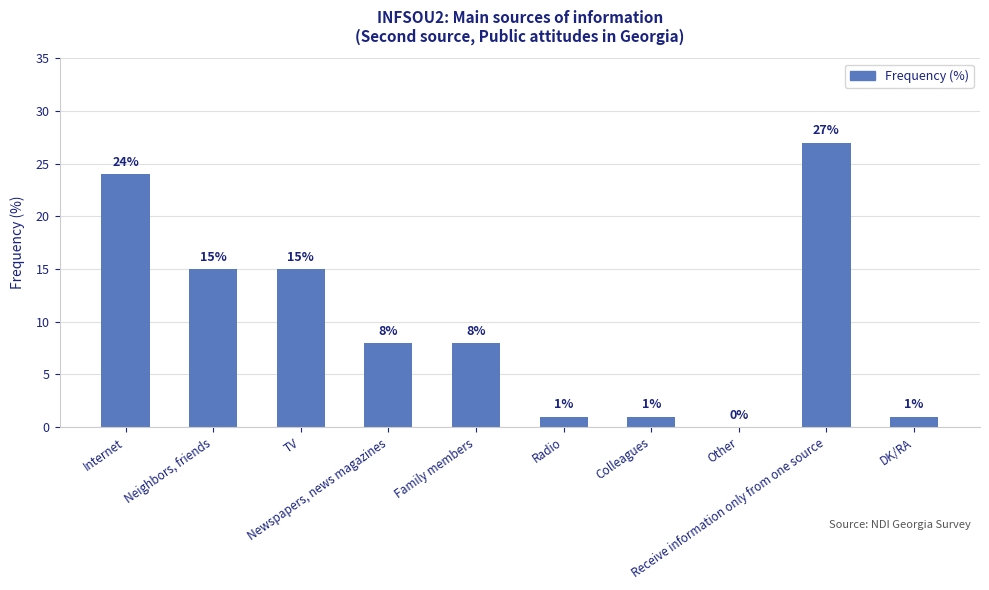

Reading left to right, what are all the values shown in this chart?

Internet=24	Neighbors, friends=15	TV=15	Newspapers, news magazines=8	Family members=8	Radio=1	Colleagues=1	Other=0	Receive information only from one source=27	DK/RA=1